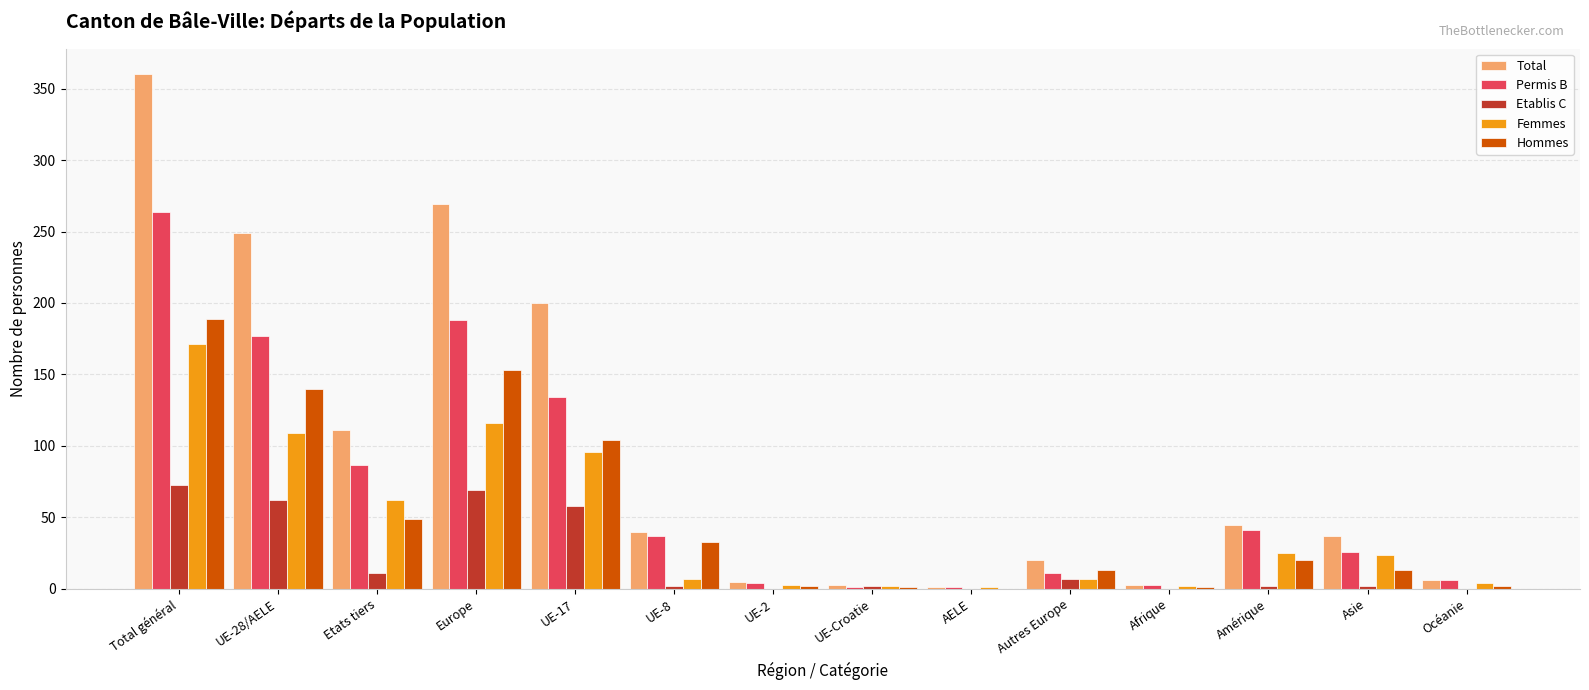

How many data points does each series have?

14